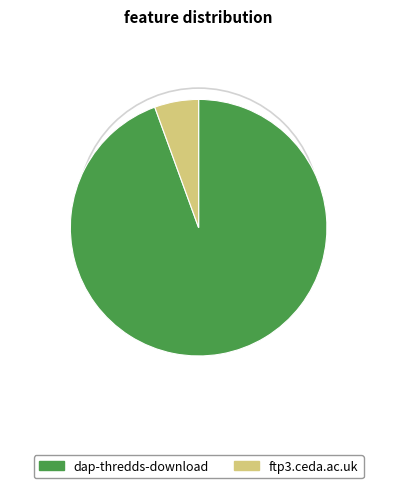

What is the ratio of the value at dap-thredds-download to the value at ftp3.ceda.ac.uk?

17.0